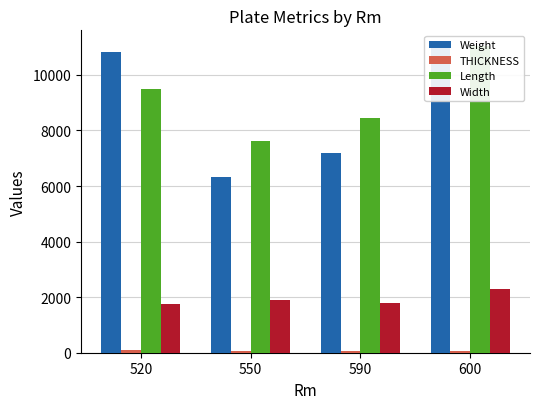

Reading left to right, transcribe all the data shown in this chart.

Weight: 10818.2	6313.0	7176.0	10993.0
THICKNESS: 85.0	55.5	60.1	55.1
Length: 9506.5	7625.0	8450.0	11050.0
Width: 1740.0	1913.8	1800.0	2300.0